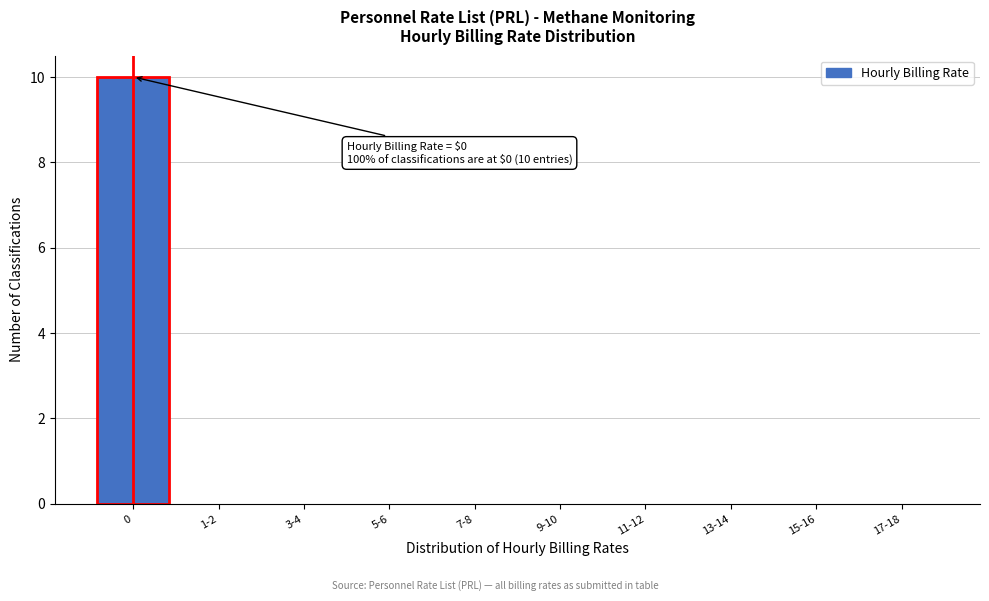

Reading left to right, transcribe all the data shown in this chart.

0=10	1-2=0	3-4=0	5-6=0	7-8=0	9-10=0	11-12=0	13-14=0	15-16=0	17-18=0